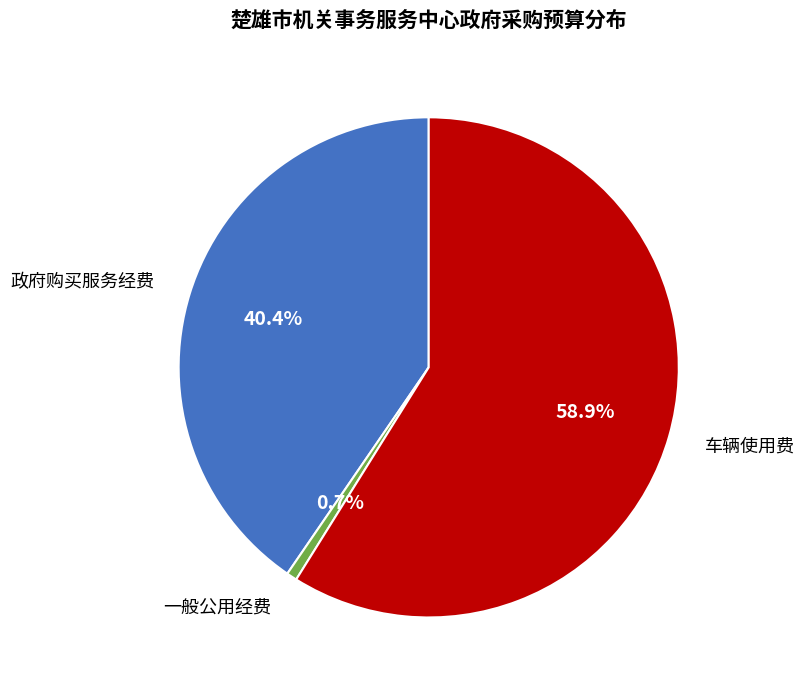

What is the ratio of the value at 政府购买服务经费 to the value at 一般公用经费?

59.9